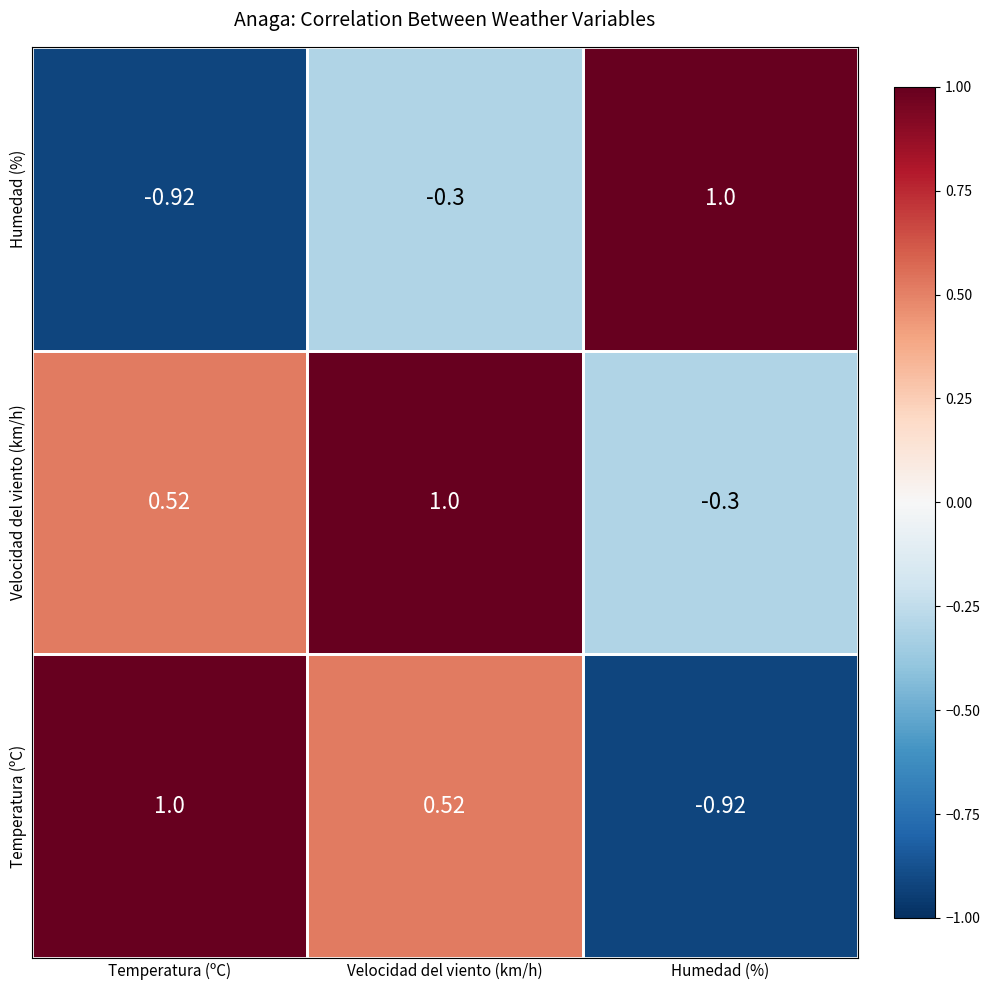

At which category is the sum across all series the highest?

Velocidad del viento (km/h)